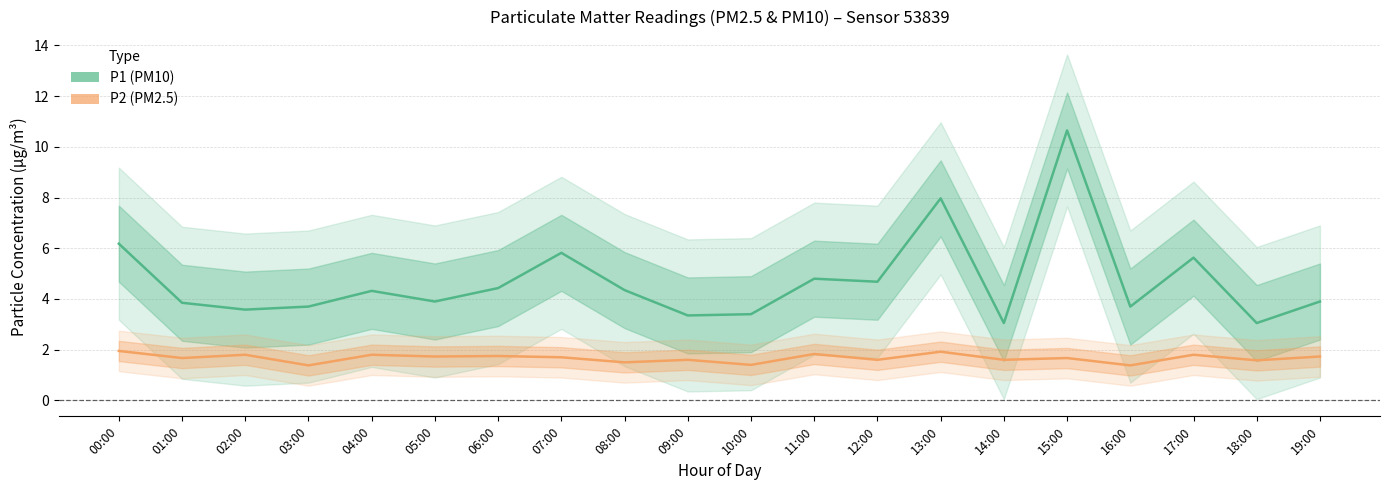

Where is the first local minimum for P2 (PM2.5)?

01:00